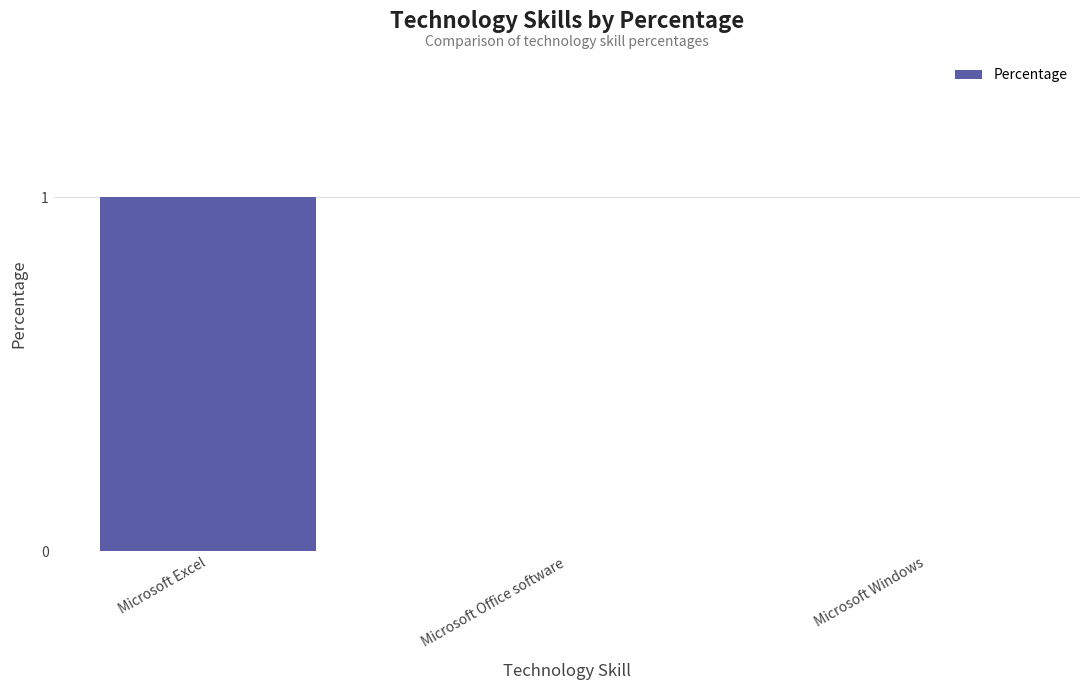

Between Microsoft Windows and Microsoft Excel, which is larger?

Microsoft Excel